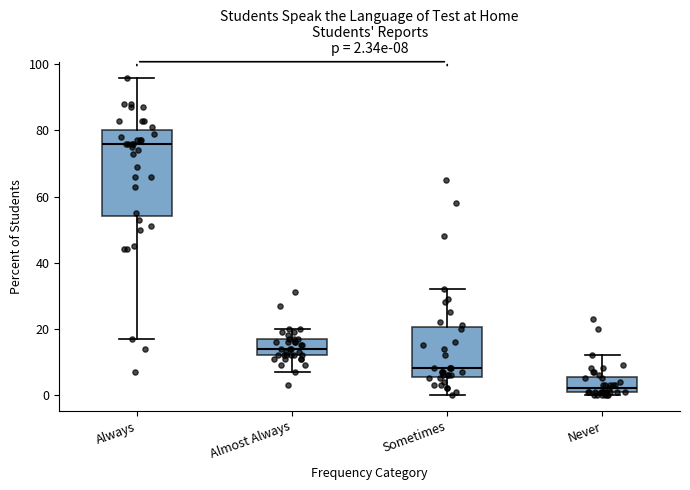

Which box's median line is the lowest?

Never